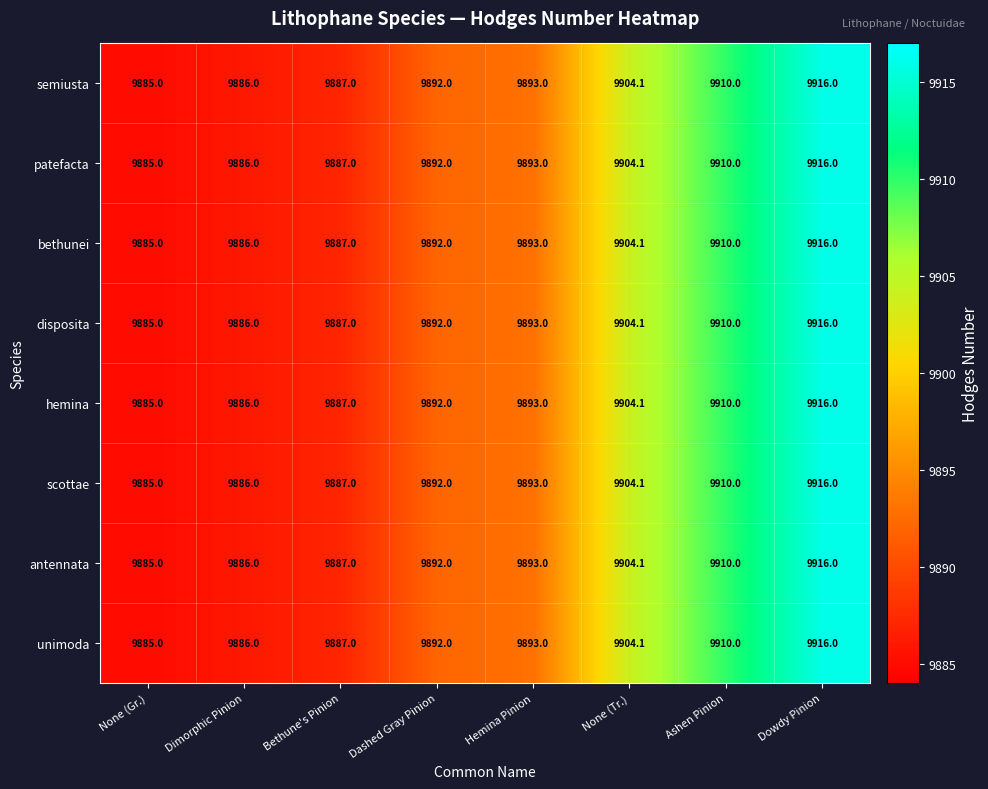

What is the total value across all series at Bethune's Pinion?

79096.0